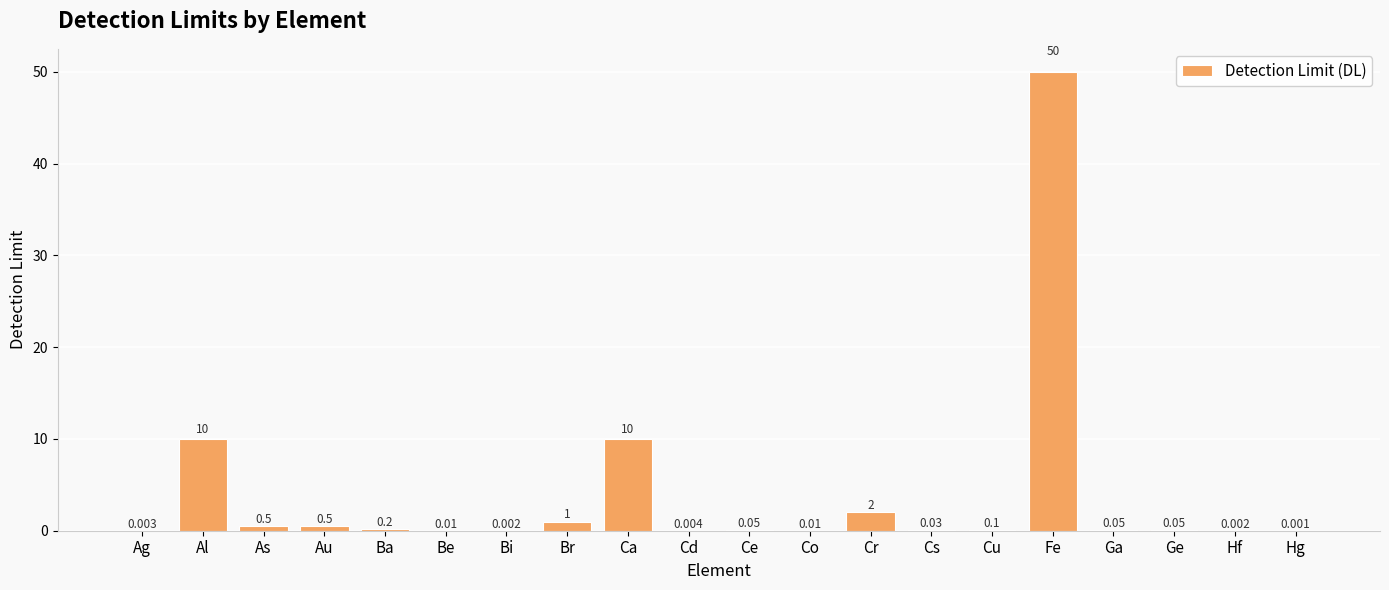

Which category has the highest value across all series?

Fe